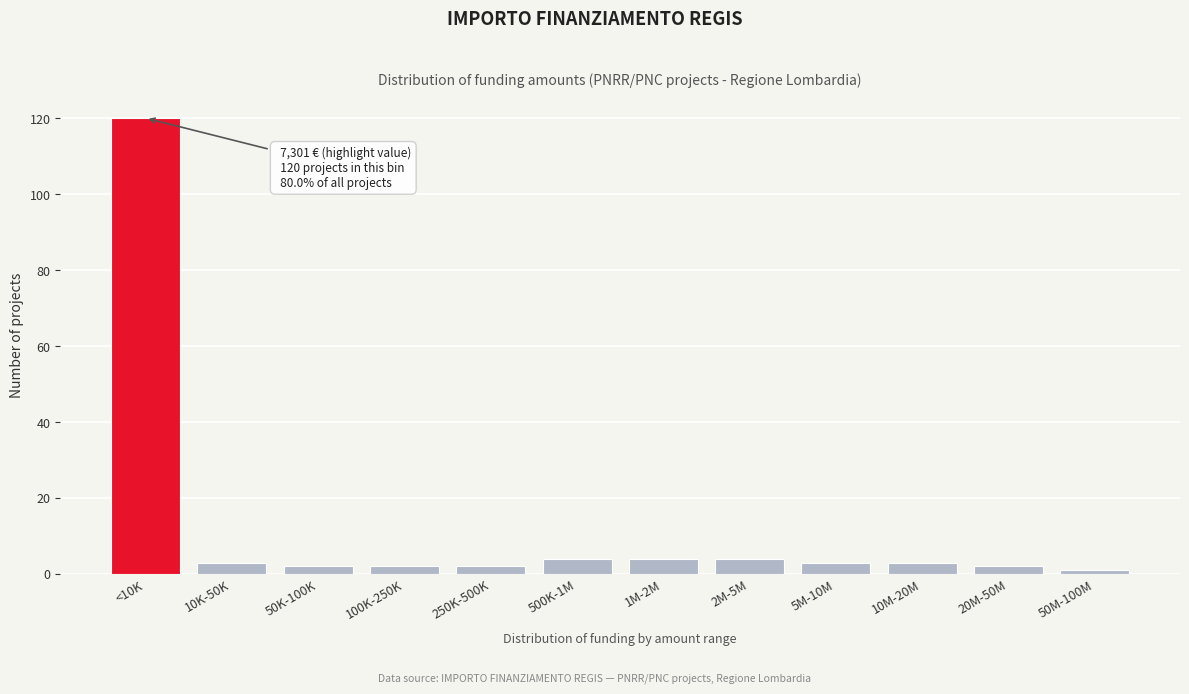

Reading right to left, extract all data points from this chart.

50M-100M=1	20M-50M=2	10M-20M=3	5M-10M=3	2M-5M=4	1M-2M=4	500K-1M=4	250K-500K=2	100K-250K=2	50K-100K=2	10K-50K=3	<10K=120